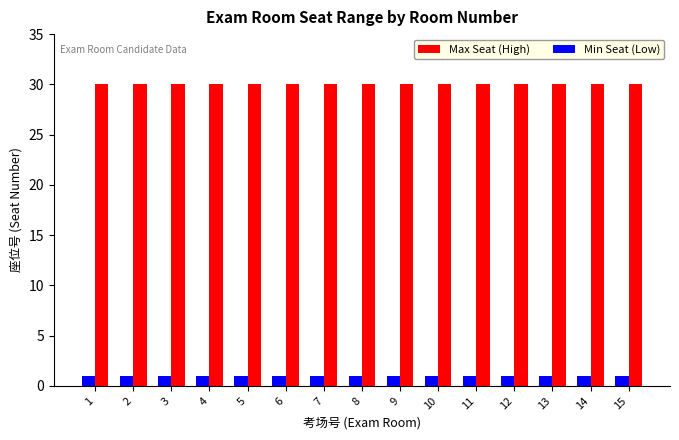

What is the greatest value displayed?

30